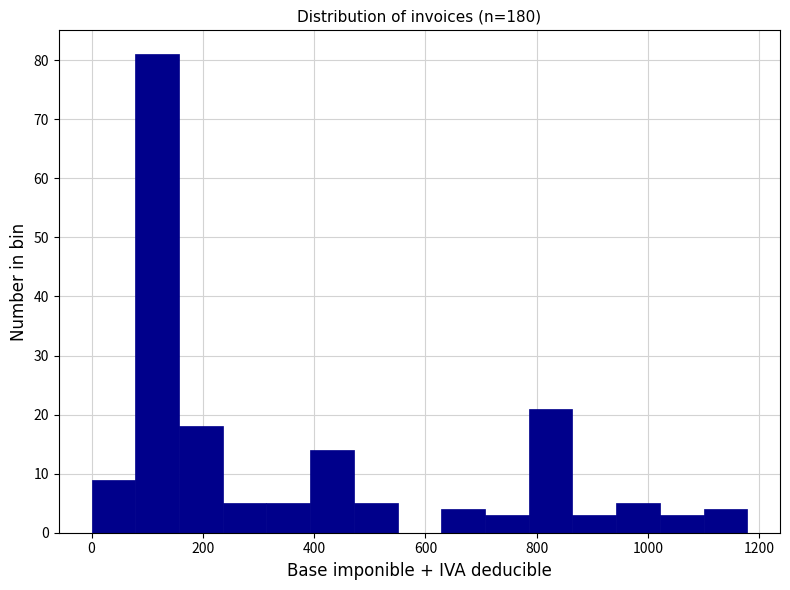

Read against the x-axis, roughly where is the centre of the tallest bar?

120